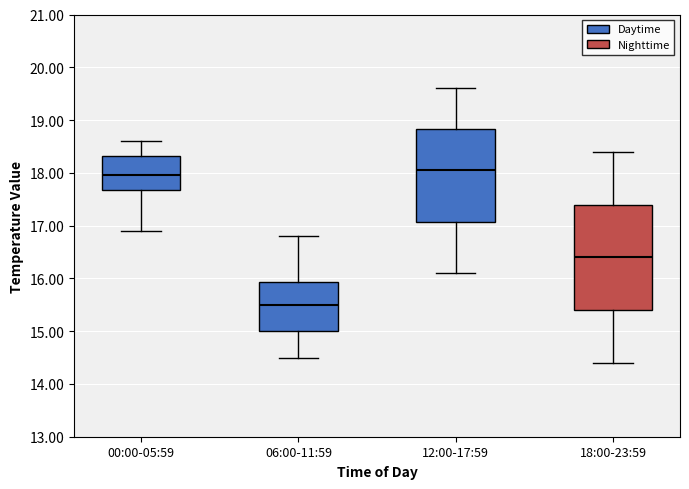

Which box is the tallest, from its lower edge to its upper edge?

18:00-23:59